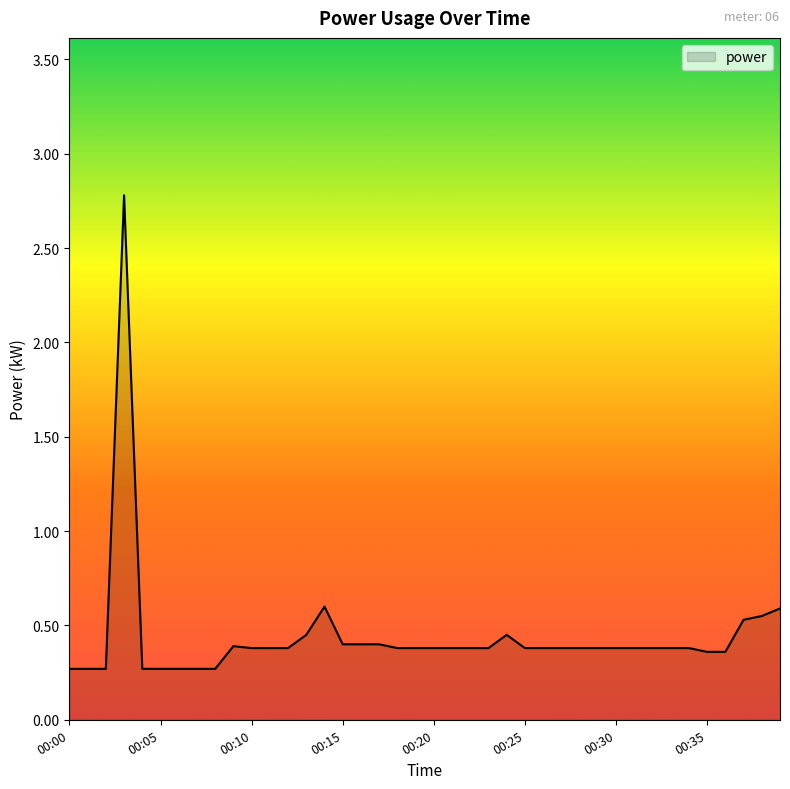

What is the greatest value displayed?

2.8